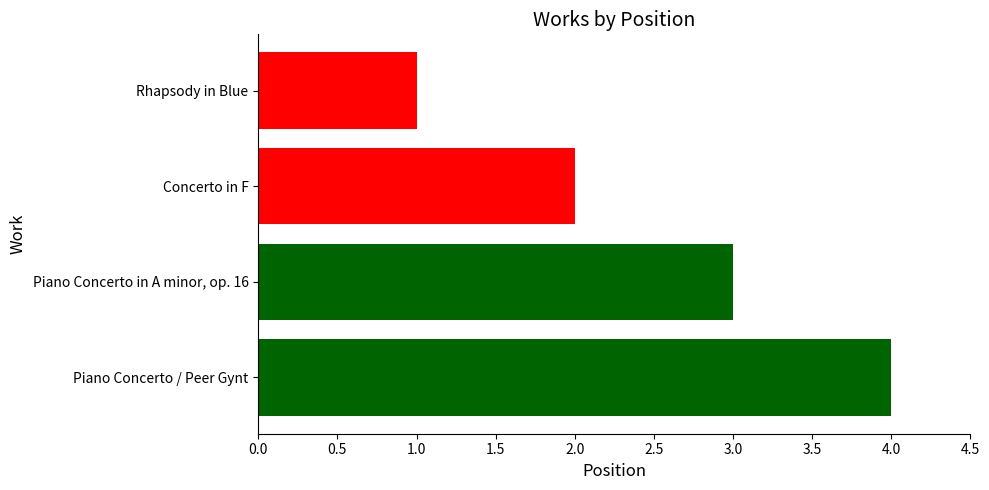

Approximately how many times larger is the value at Concerto in F compared to Rhapsody in Blue?

2.0